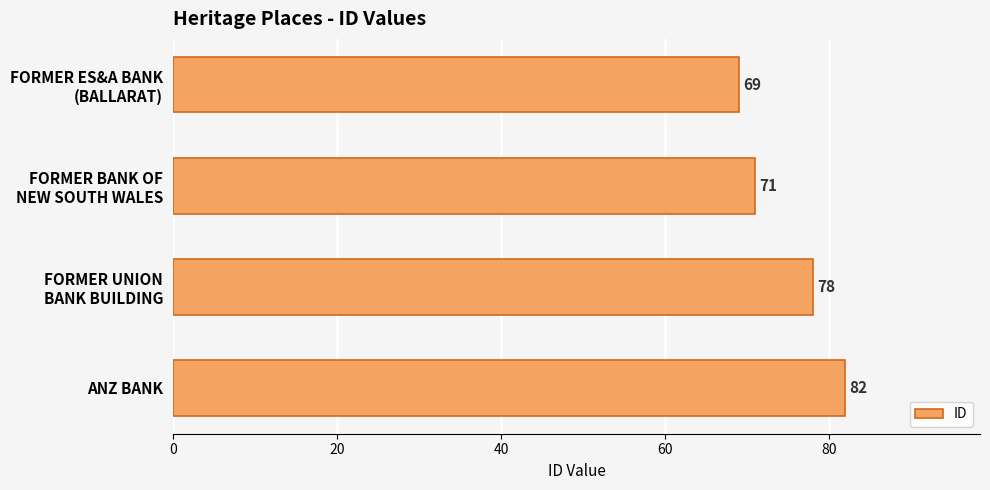

Reading top to bottom, transcribe all the data shown in this chart.

69	71	78	82